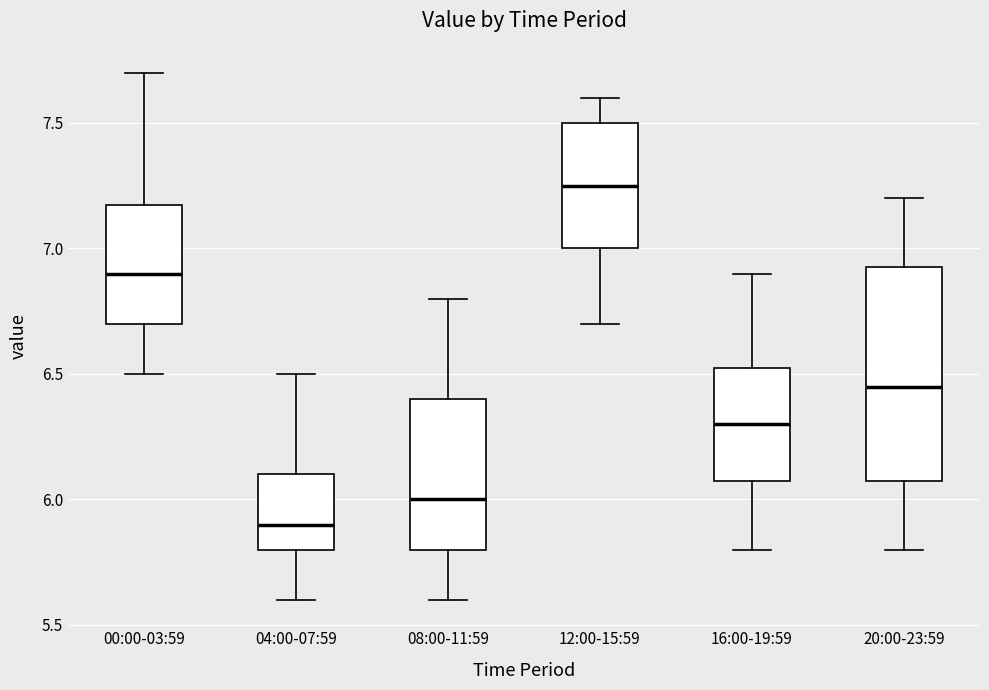

Where does the upper whisker of the box for 08:00-11:59 end on the y-axis? The values are not printed on the chart, so give them approximately, as read against the axis.

6.80